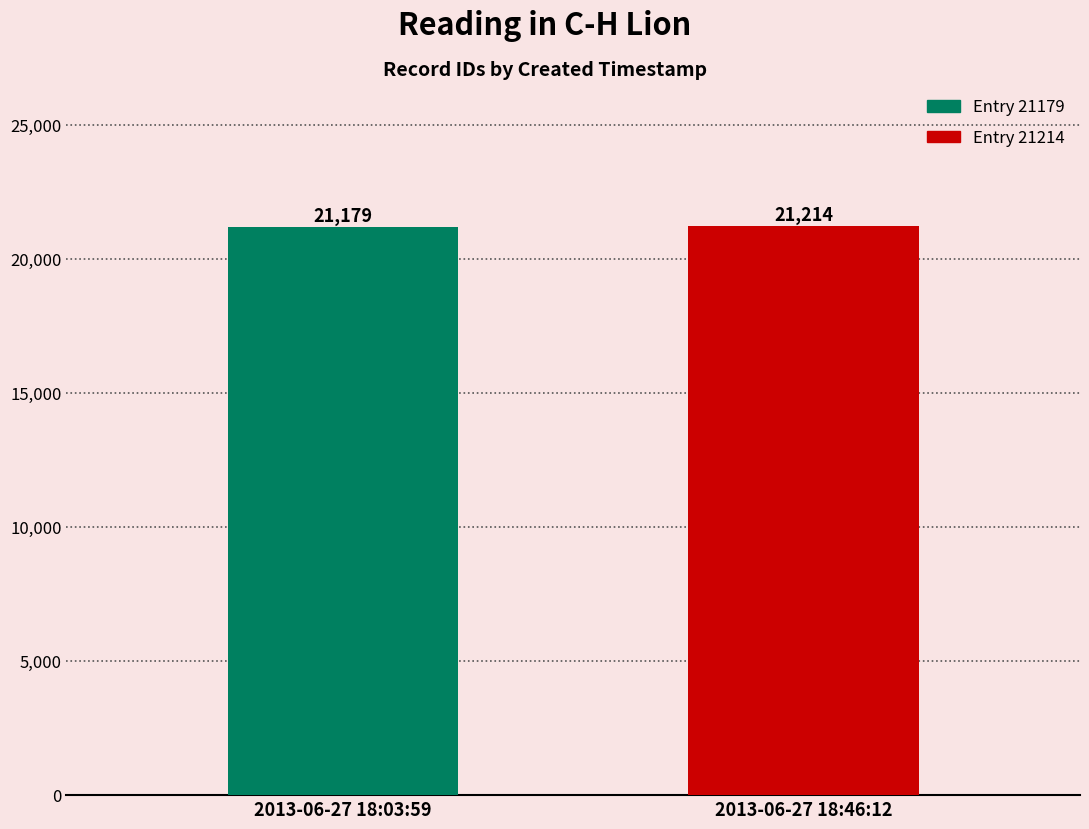

Reading left to right, extract all data points from this chart.

2013-06-27 18:03:59=21179	2013-06-27 18:46:12=21214